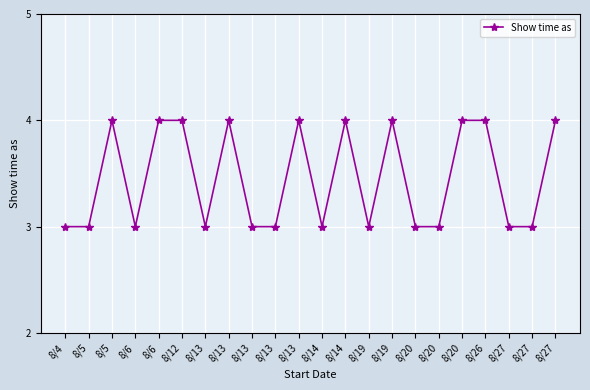

At which label is the value closest to 3?

8/4